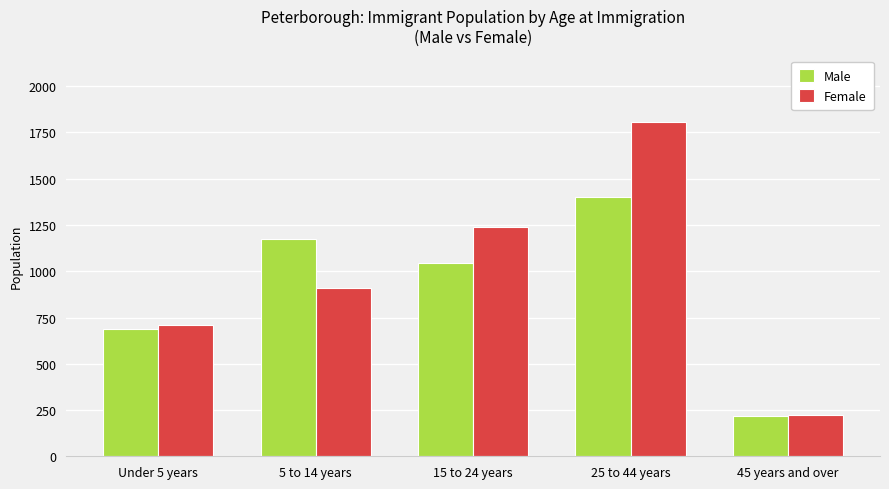

Rank the series at 25 to 44 years from highest to lowest value.

Female, Male